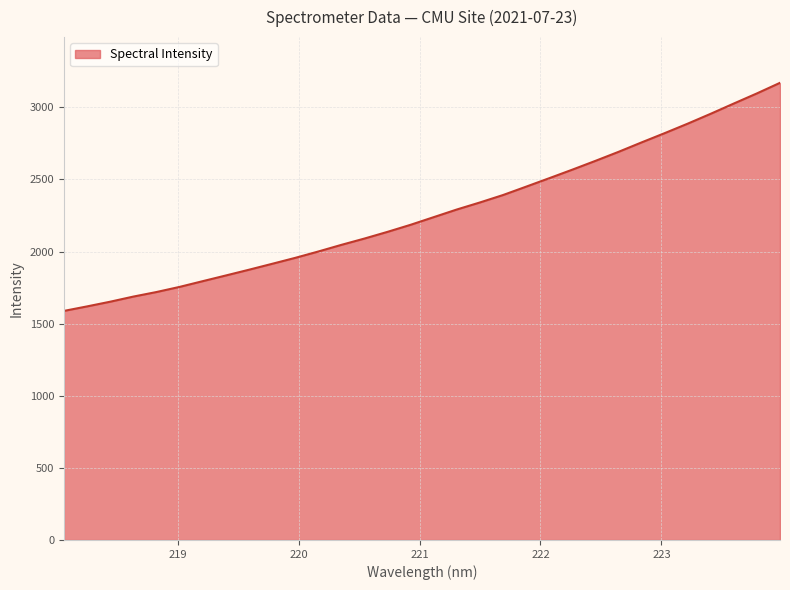

Reading right to left, transcribe all the data shown in this chart.

3170.2	3096.9	3026.8	2955.8	2887.1	2821.1	2756.9	2691.4	2628.9	2567.9	2508.7	2450.1	2392.0	2340.6	2291.7	2238.8	2185.8	2136.7	2090.2	2046.4	2000.3	1956.1	1914.8	1873.9	1834.1	1794.6	1754.9	1719.3	1687.7	1652.2	1619.7	1588.5